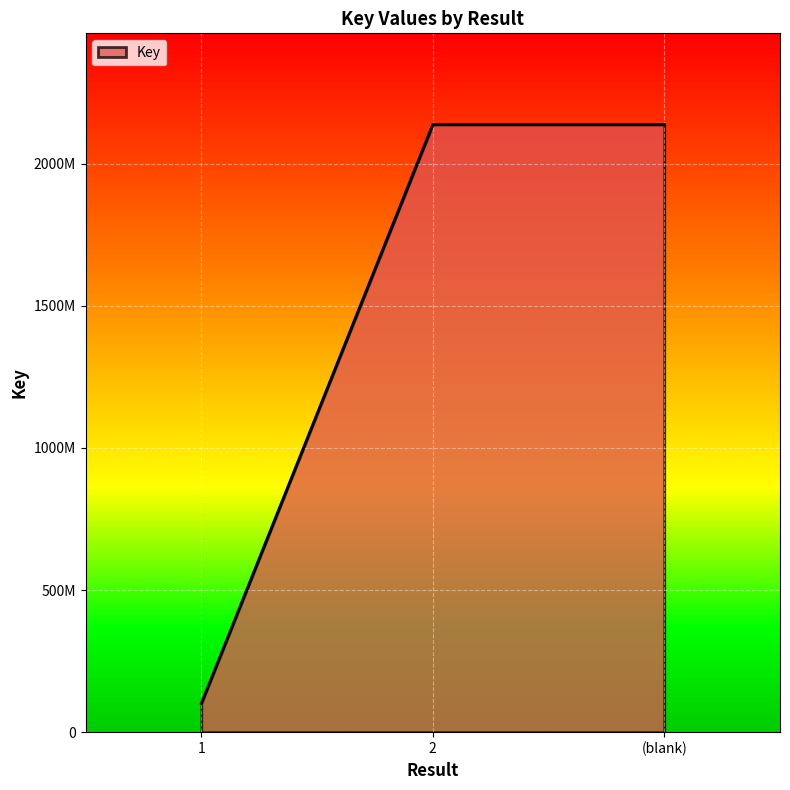

True or false: the data shows 773271922 at (blank).

False